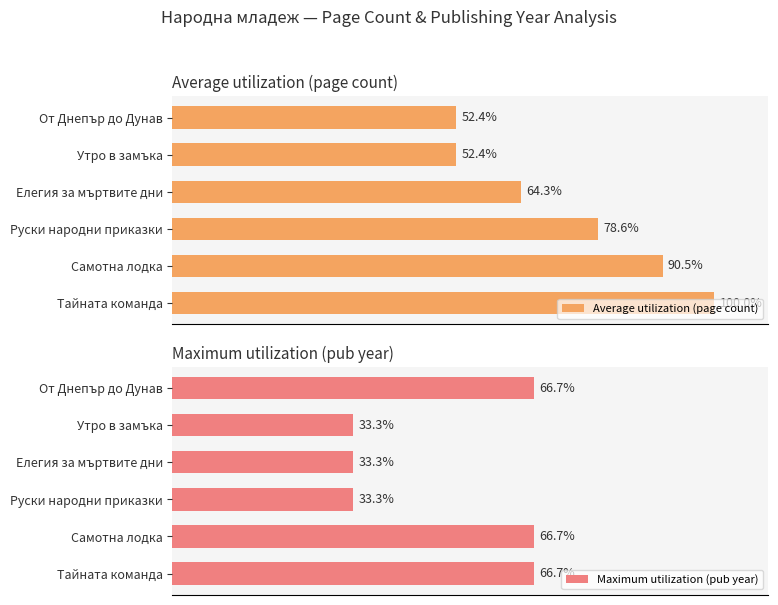

At how many categories does at least one series exceed 89?

2